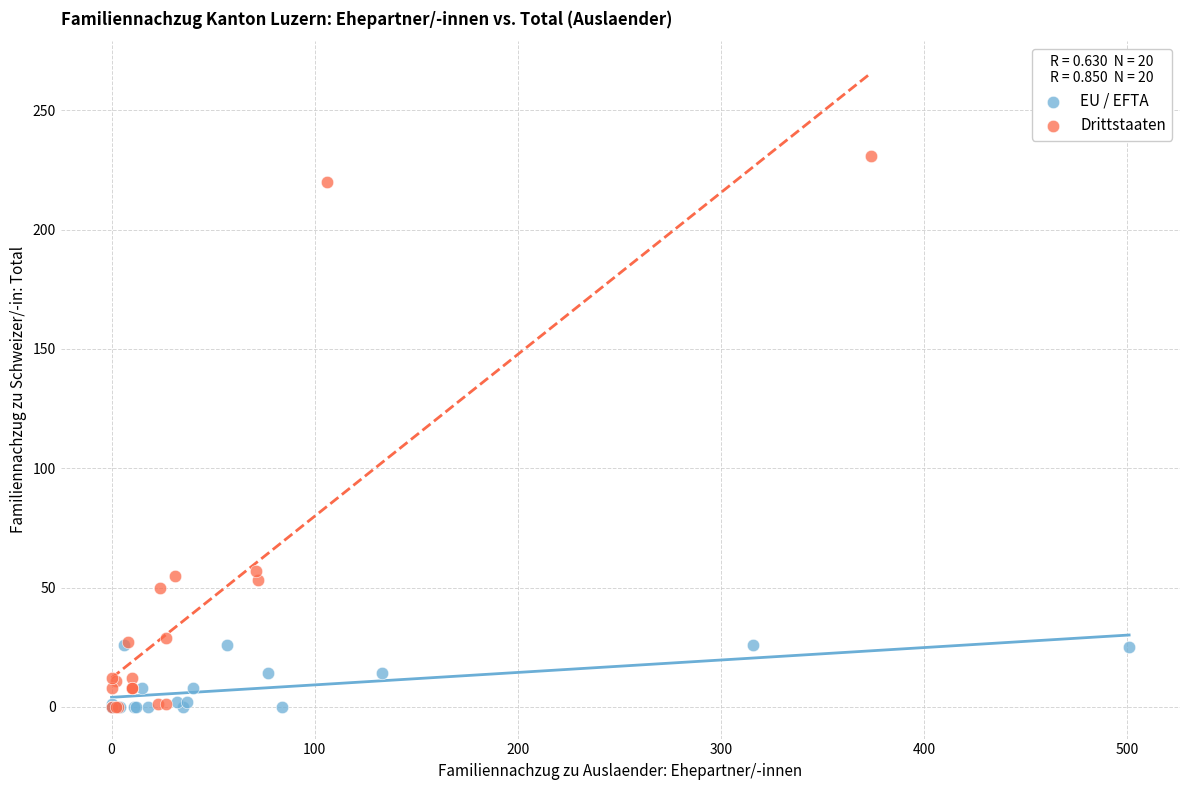

Which series has the widest spread of Y values?

Drittstaaten